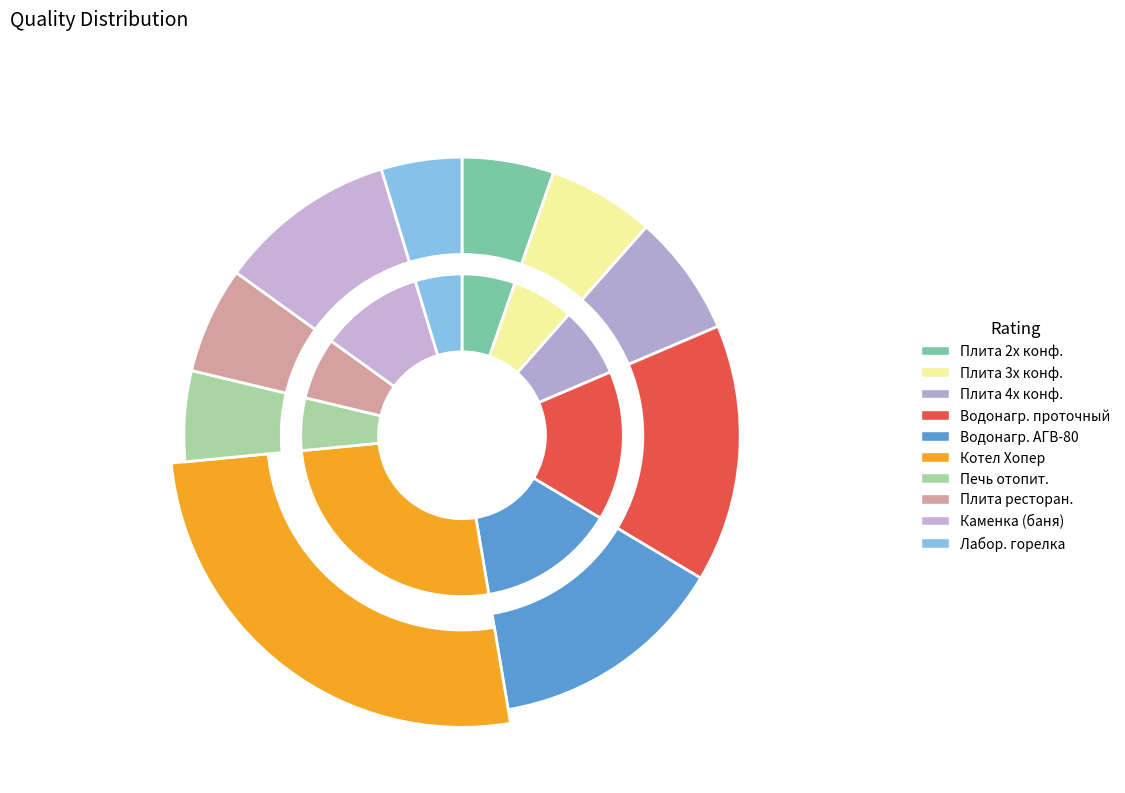

Is it true that Водонагреватель проточный автоматический is 15% of the pie?

True